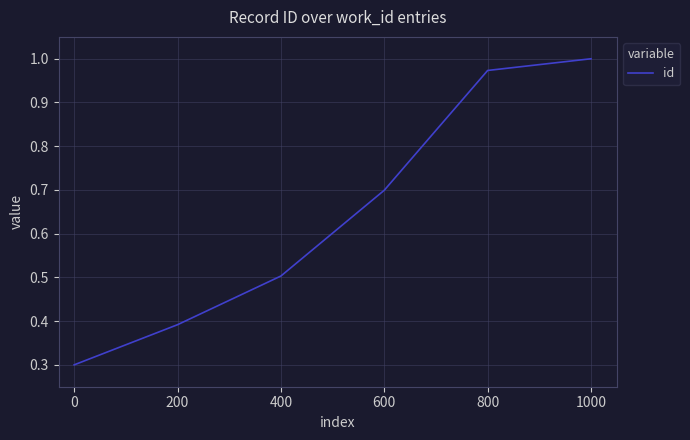

True or false: the data has more than 2 interior local peaks.

False